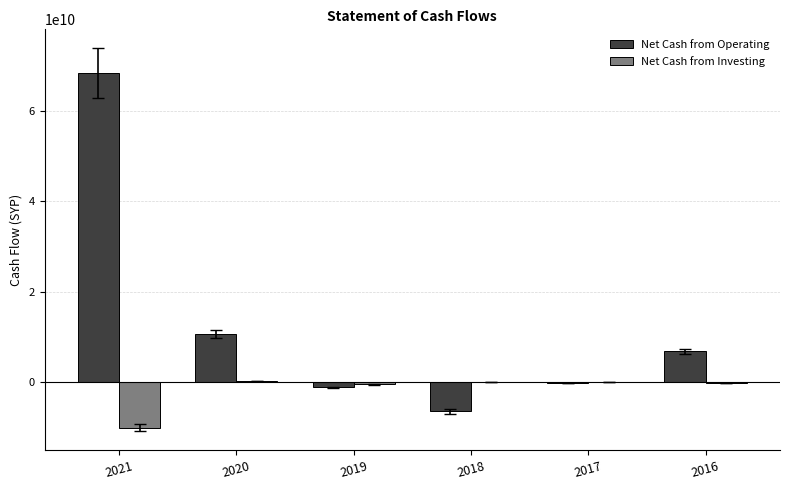

Count the number of data series in this chart.

2